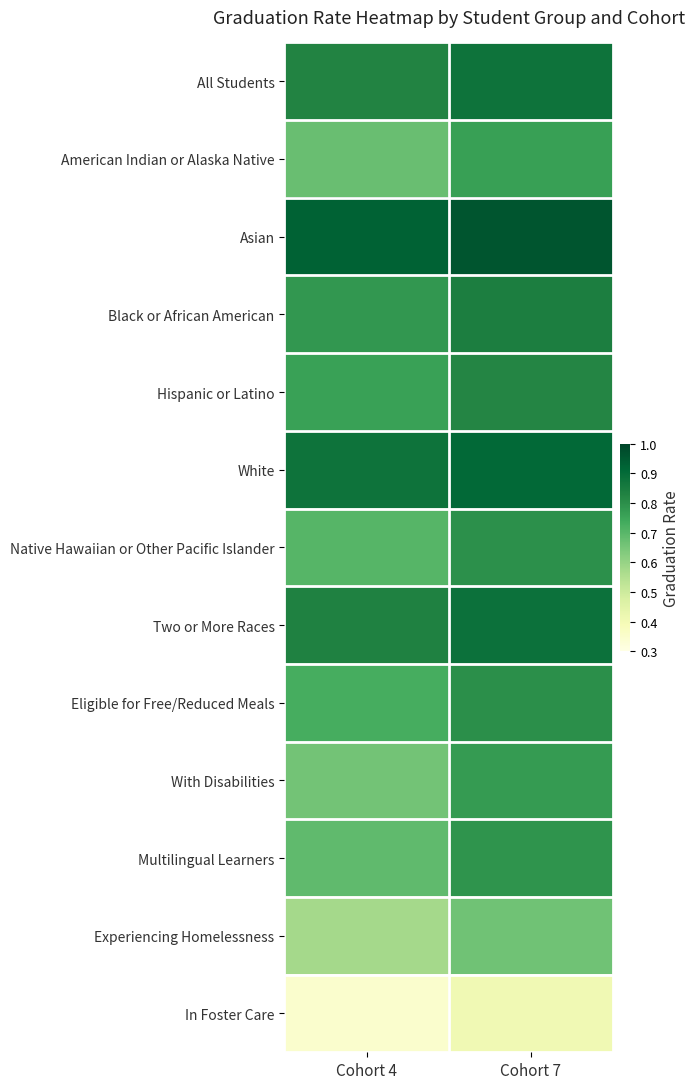

What is the smallest value displayed?

0.3